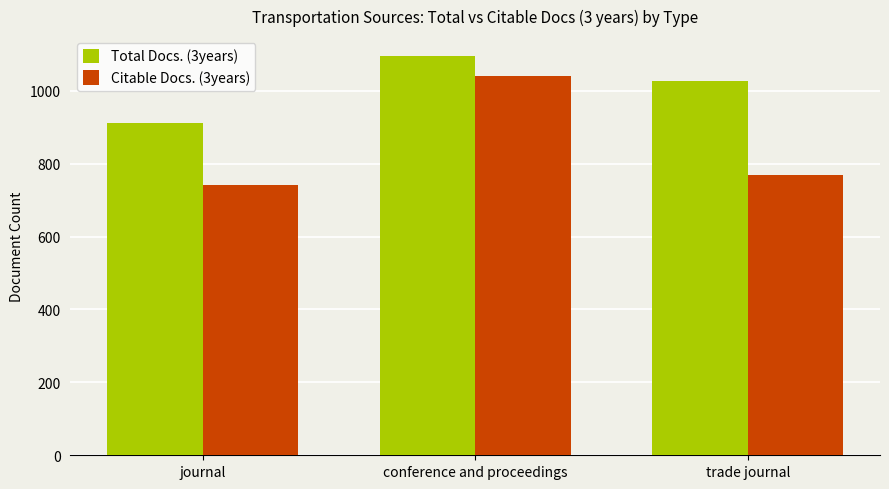

At which label is Total Docs. (3years) closest to 1003?

trade journal